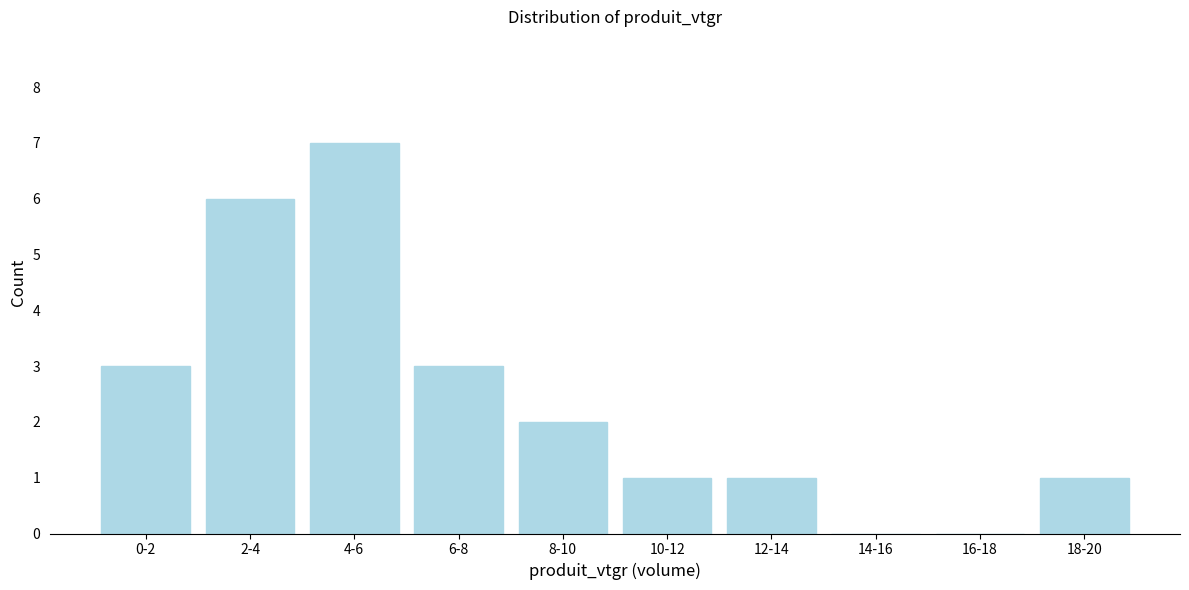

Reading right to left, what are all the values shown in this chart?

18-20=1	16-18=0	14-16=0	12-14=1	10-12=1	8-10=2	6-8=3	4-6=7	2-4=6	0-2=3